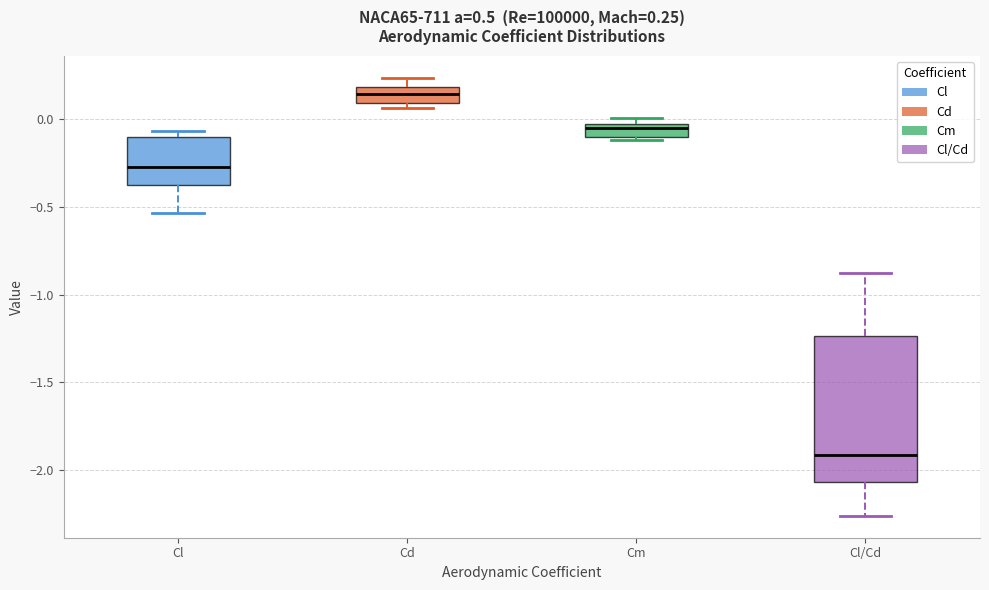

Which box's median line is the lowest?

Cl/Cd